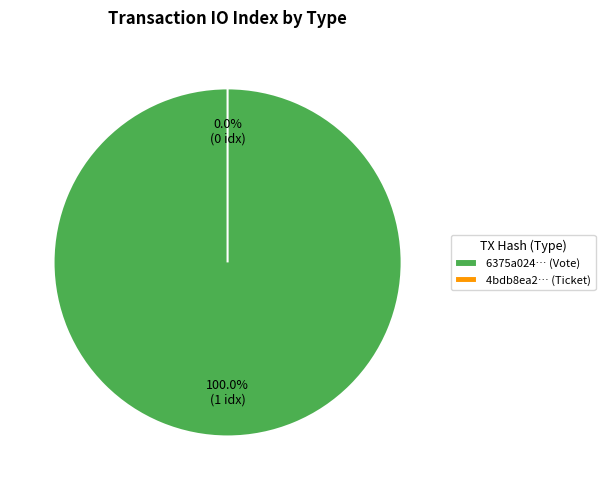

Which category has the smallest portion of the pie?

Ticket